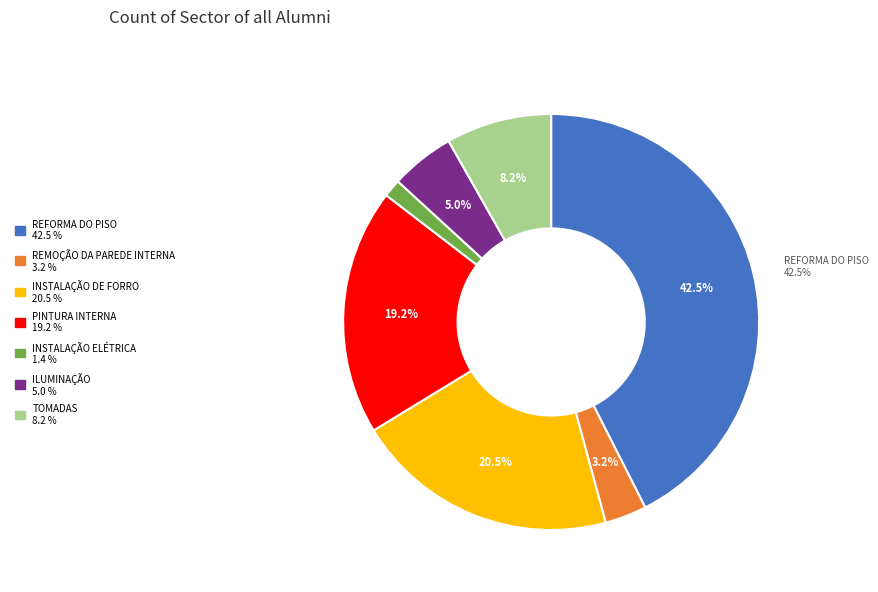

Approximately how many times larger is the value at INSTALAÇÃO DE FORRO compared to REFORMA DO PISO?

0.5